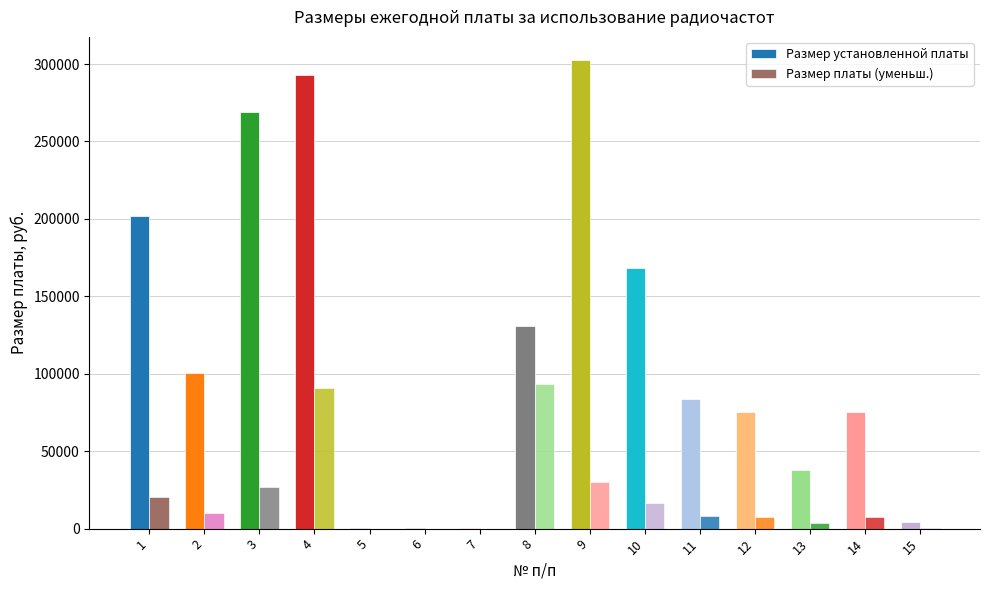

Are the bars horizontal?

No